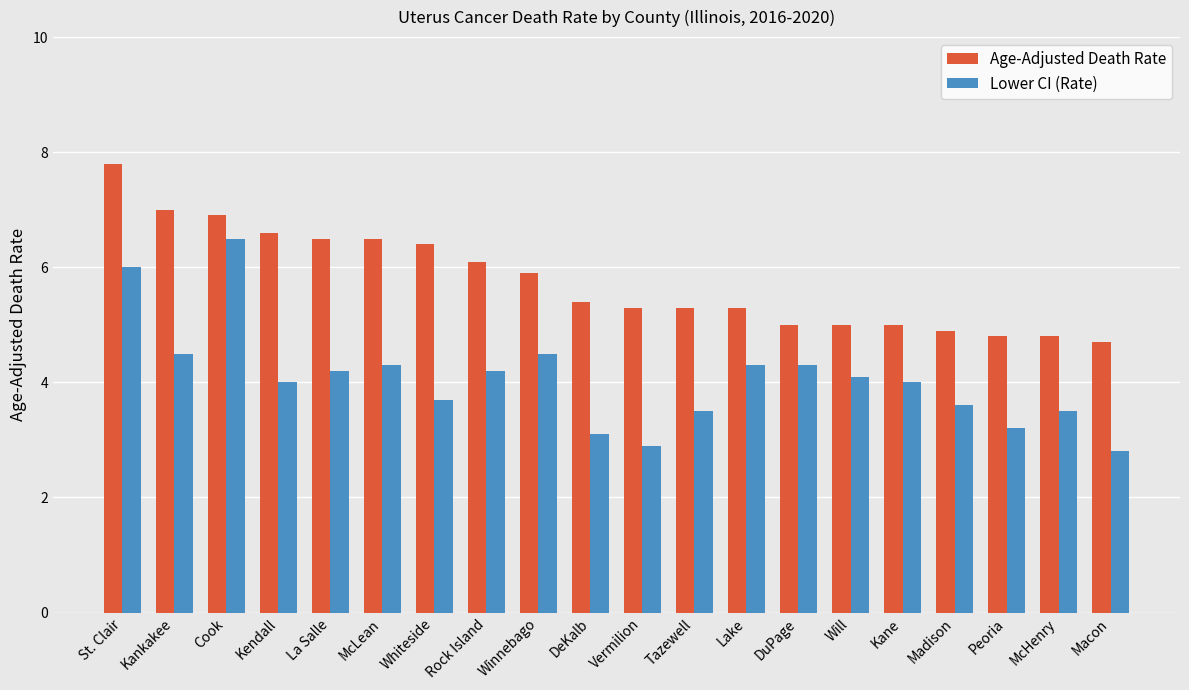

What is the difference between the highest and lowest values at Madison?

1.3